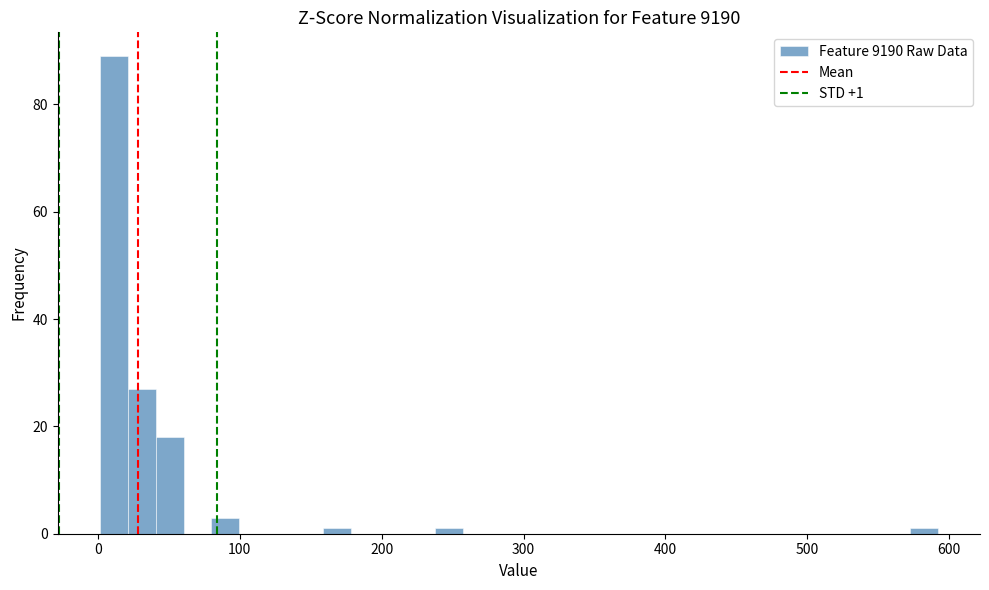

Read against the x-axis, roughly where is the centre of the tallest bar?

10